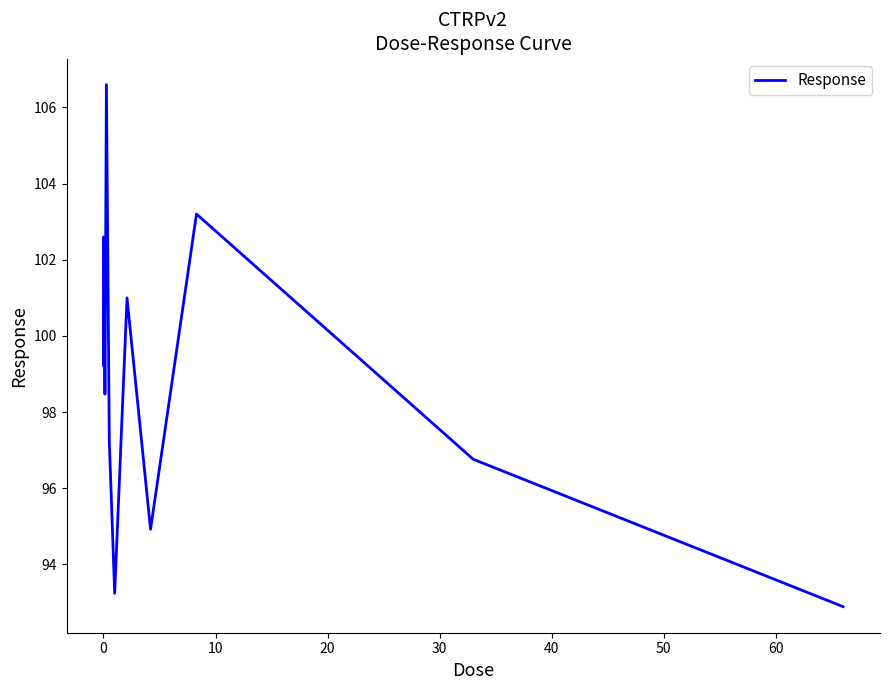

What is the minimum value shown in the chart?

92.9